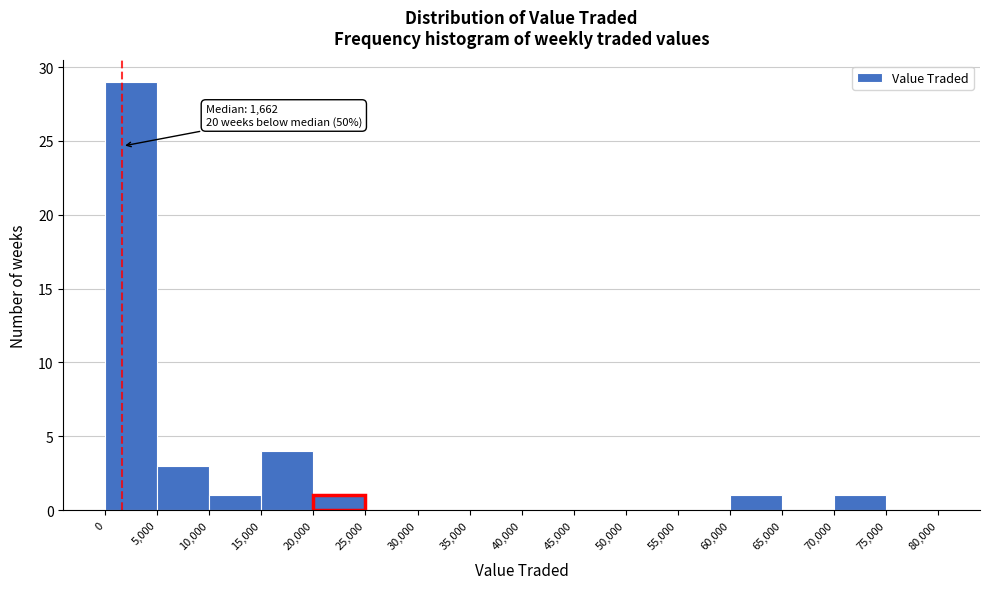

Which range on the x-axis has the tallest bar?

0 to 5,000